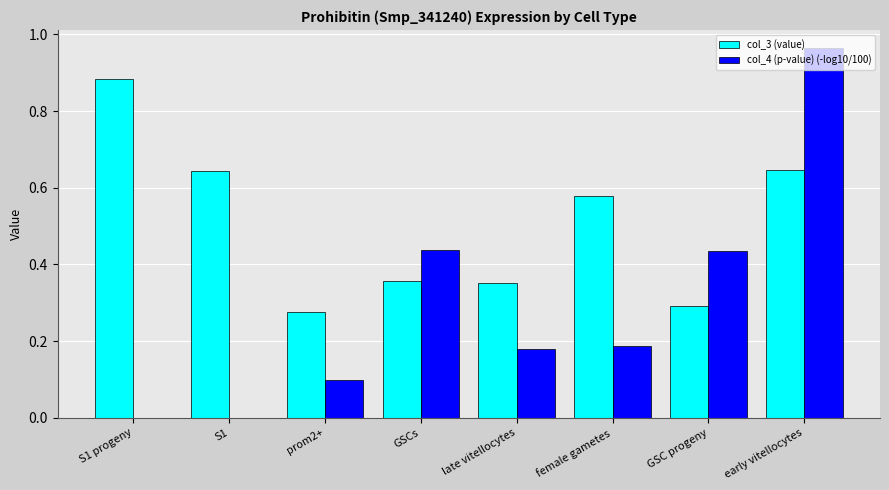

At which label does col_4 (p-value) (-log10/100) reach its peak?

early vitellocytes